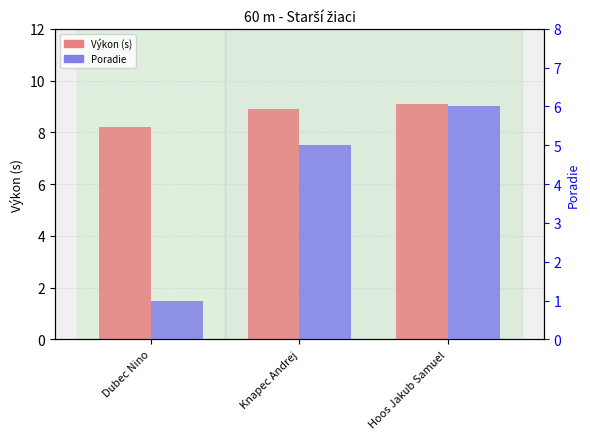

What is the value of the Výkon (s) bar at the 3rd from the left?

9.1